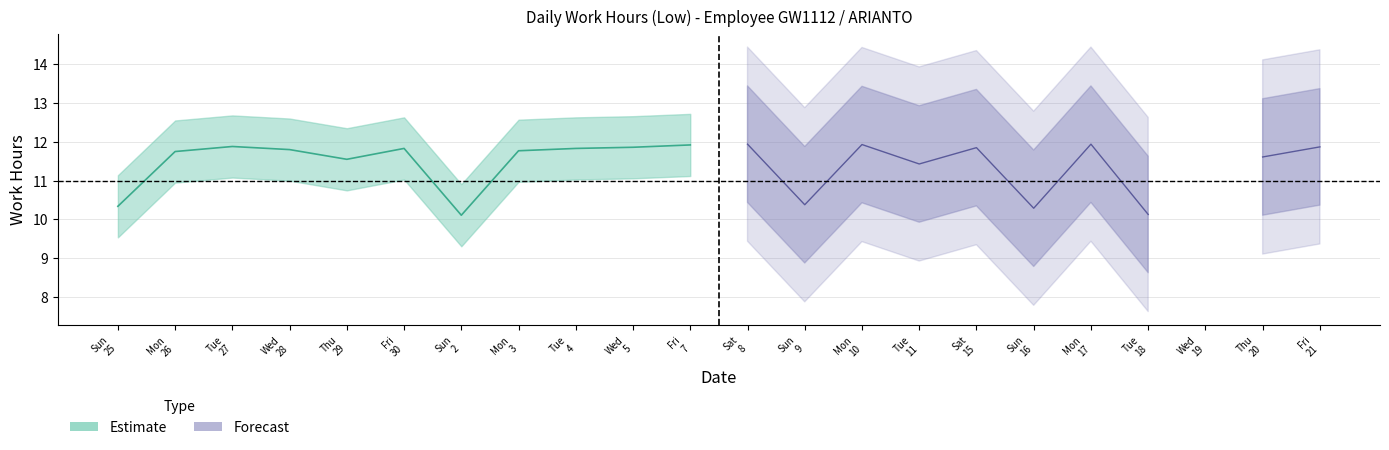

The value at 3 is 19.0. True or false?

False